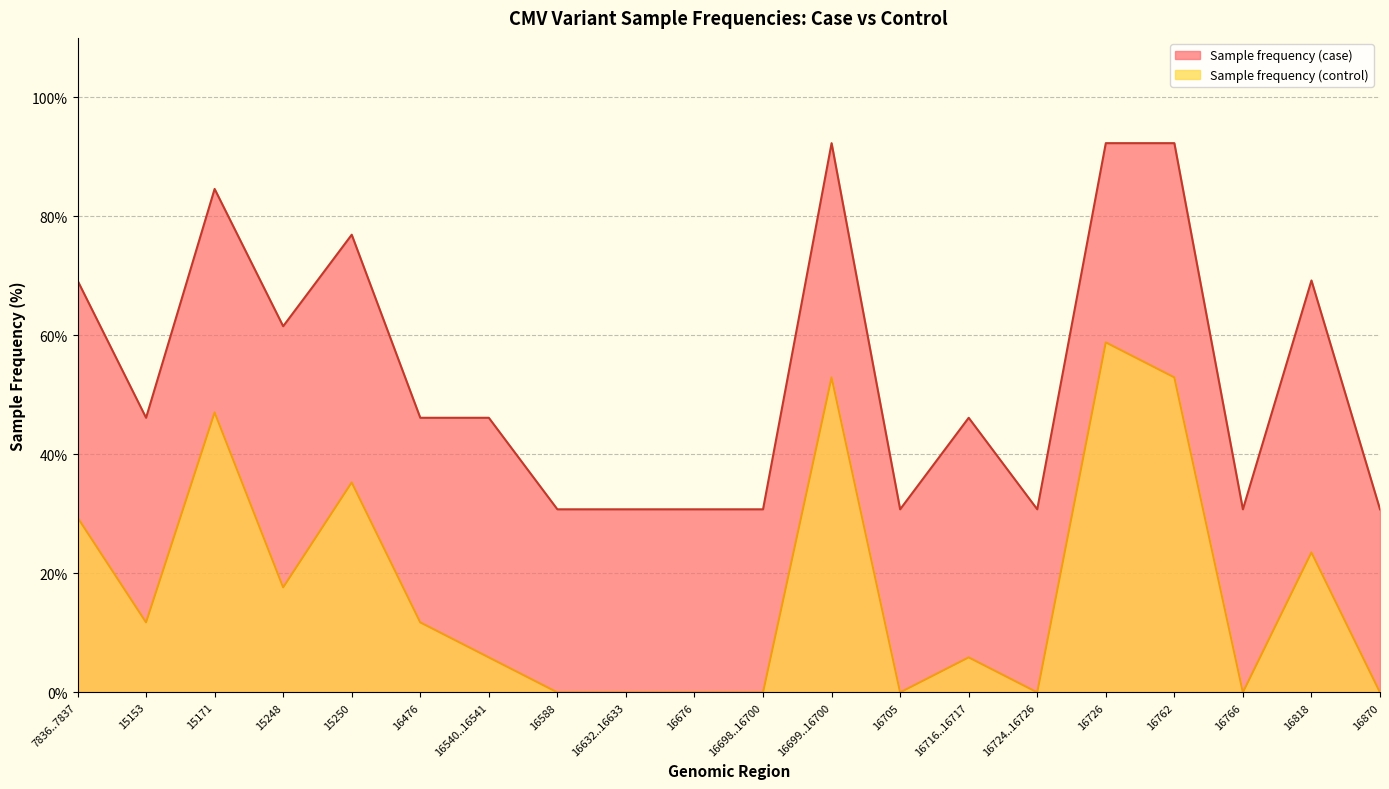

Is the value of Sample frequency (case) at 15153 greater than the value of Sample frequency (control) at 16588?

Yes